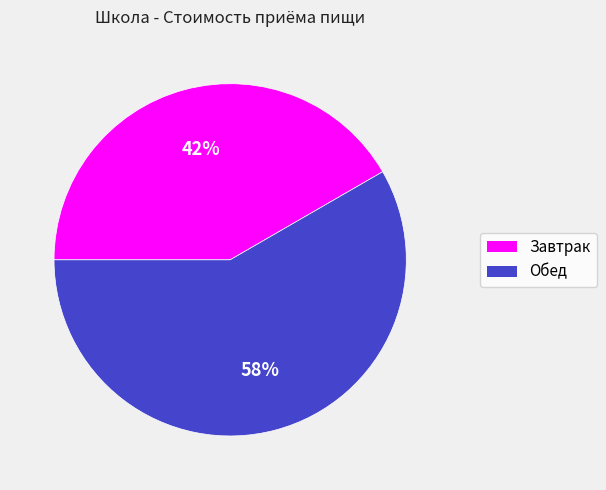

How many slices are in this pie chart?

2